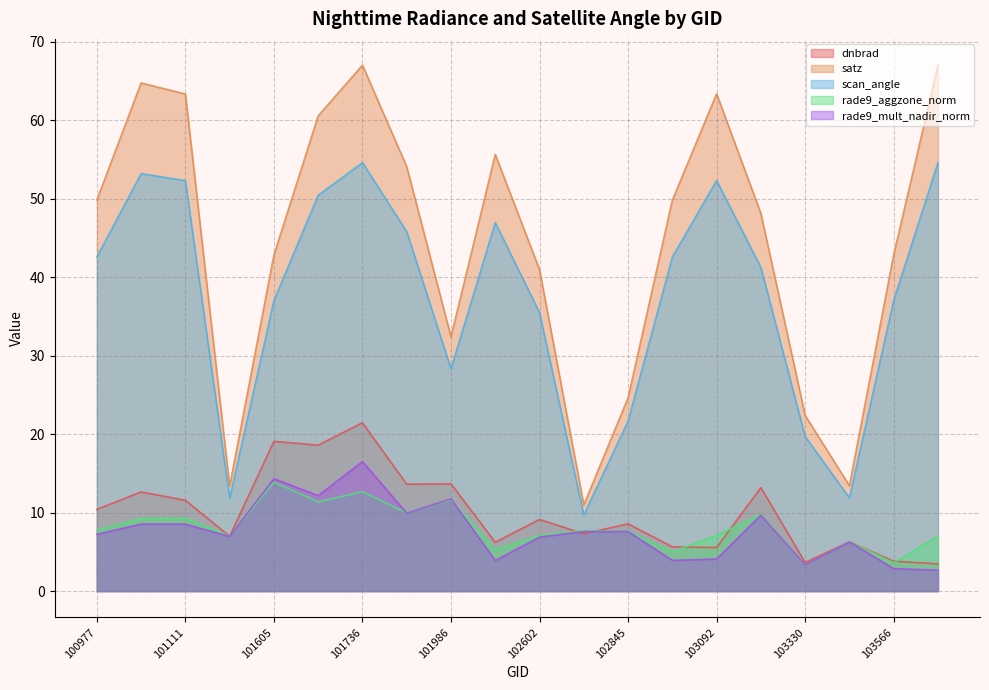

The value of rade9_mult_nadir_norm at 103566 is 2.9. True or false?

True